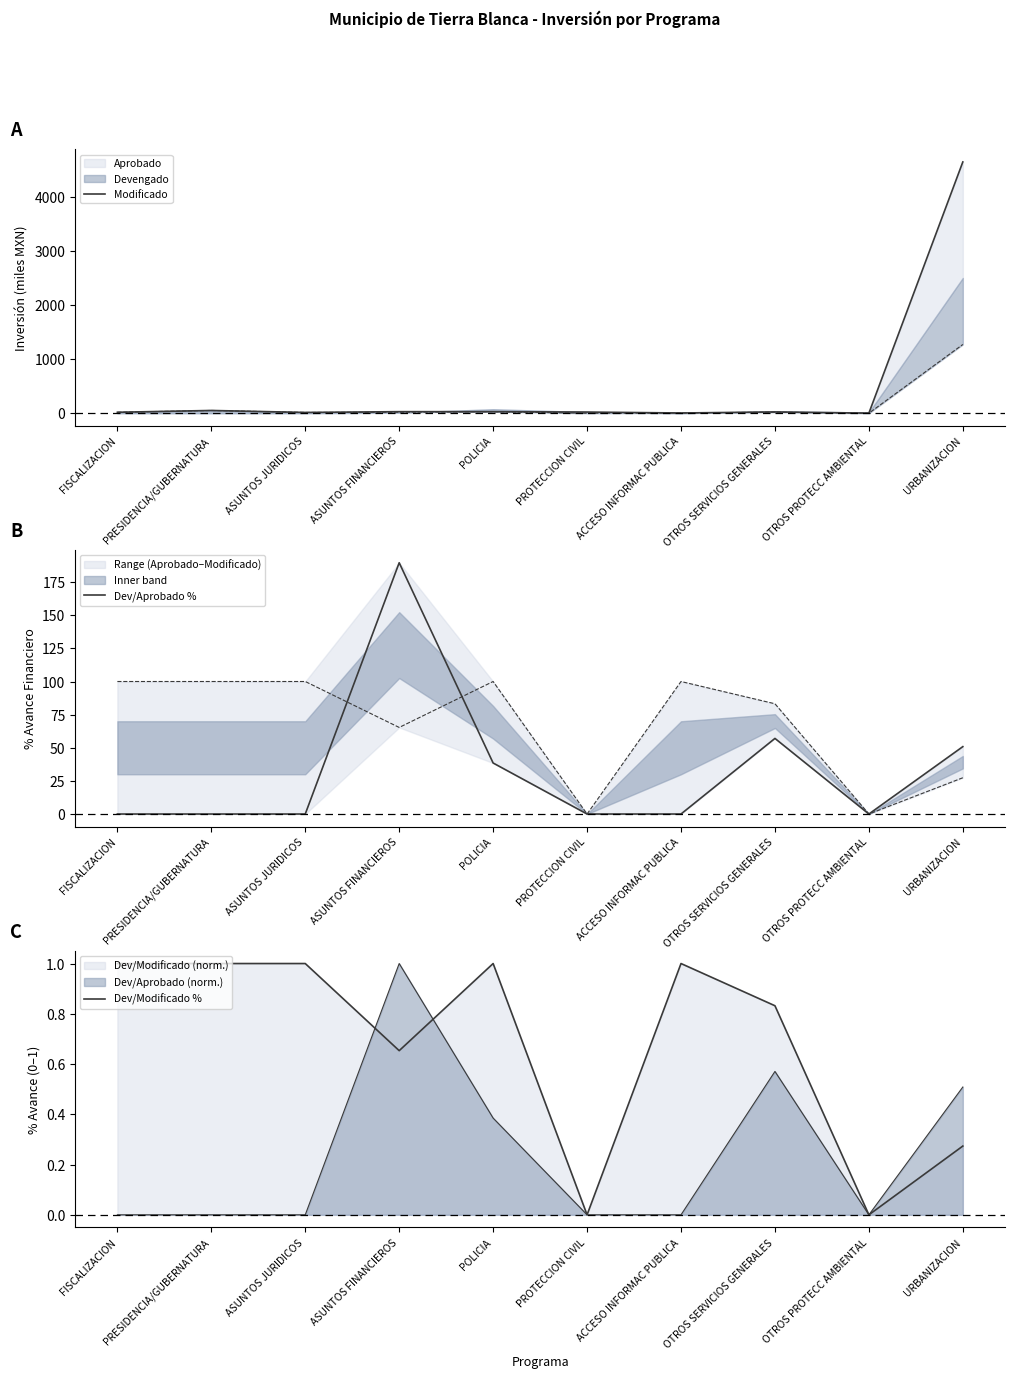

What position from the right is URBANIZACION?

1